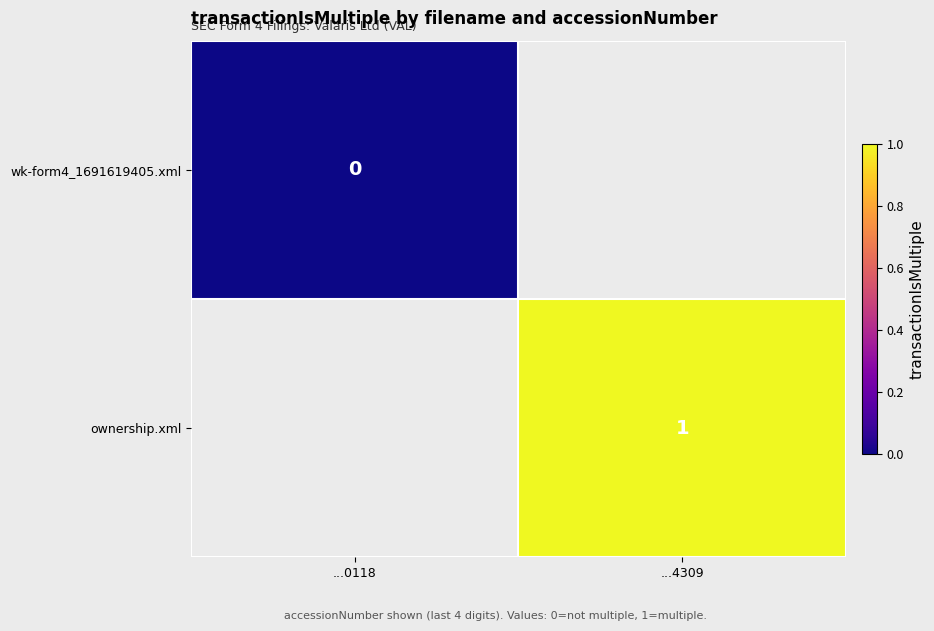

What is the maximum value shown in the chart?

1.0